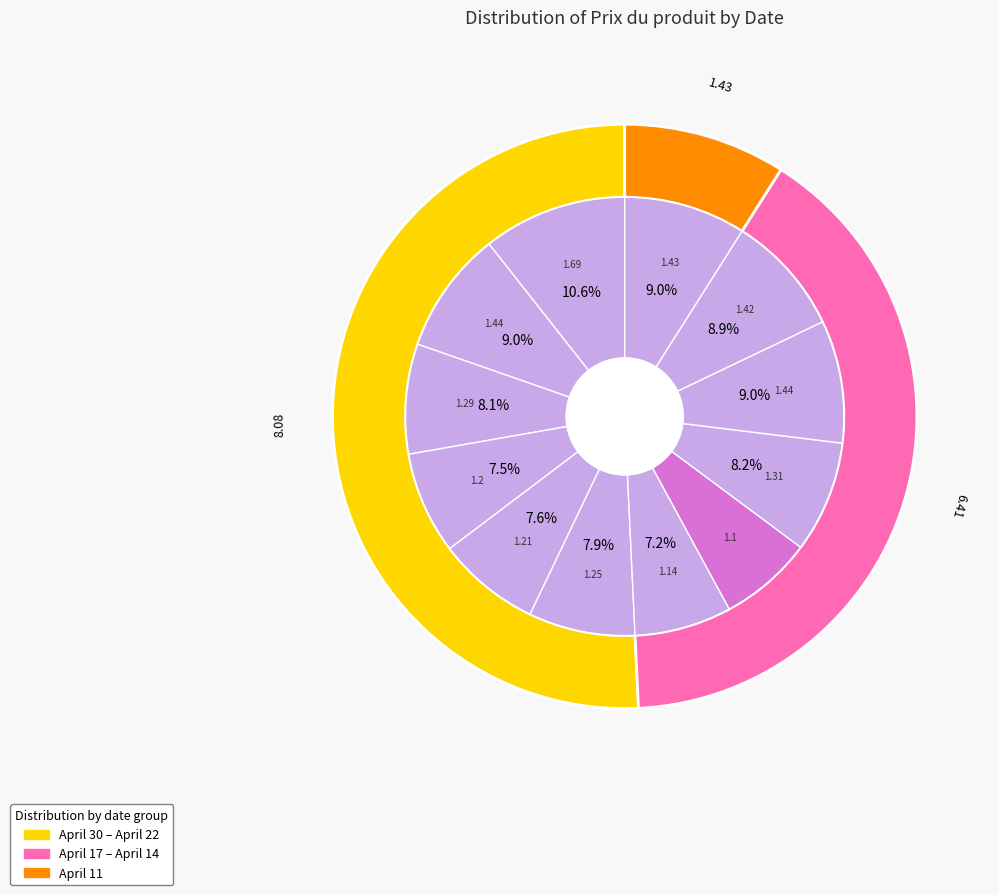

To the nearest percent, what portion does 2025-04-24 represent?

8%